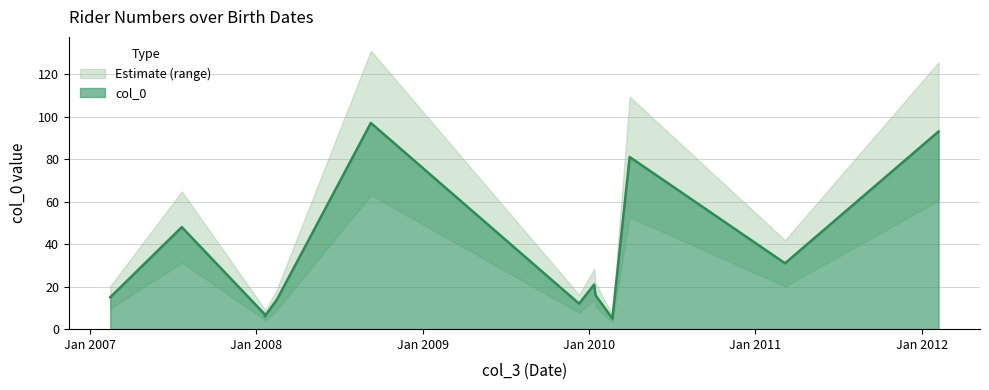

Between 2008-09-09 and 2007-07-22, which is larger?

2008-09-09